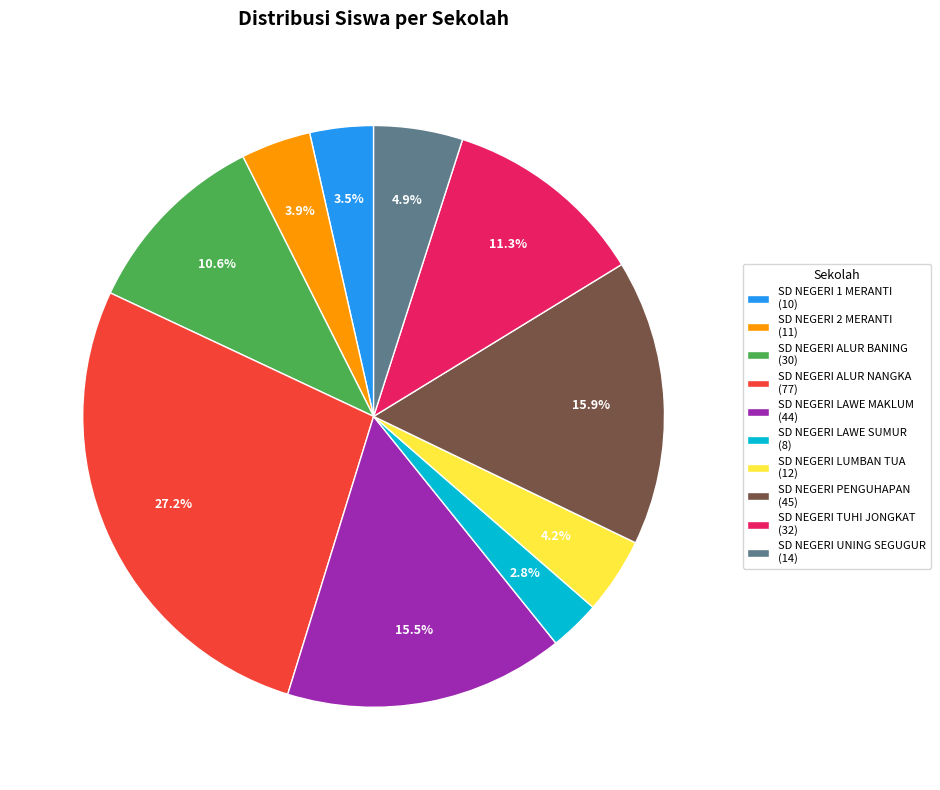

How many segments does this pie chart have?

10